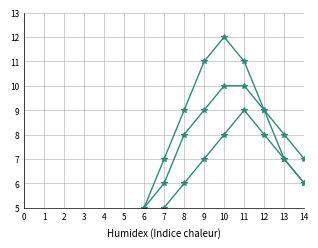

List the labels in order of Peer Review Count value, largest first.

10, 9, 11, 8, 12, 7, 13, 14, 6, 5, 4, 3, 2, 0, 1